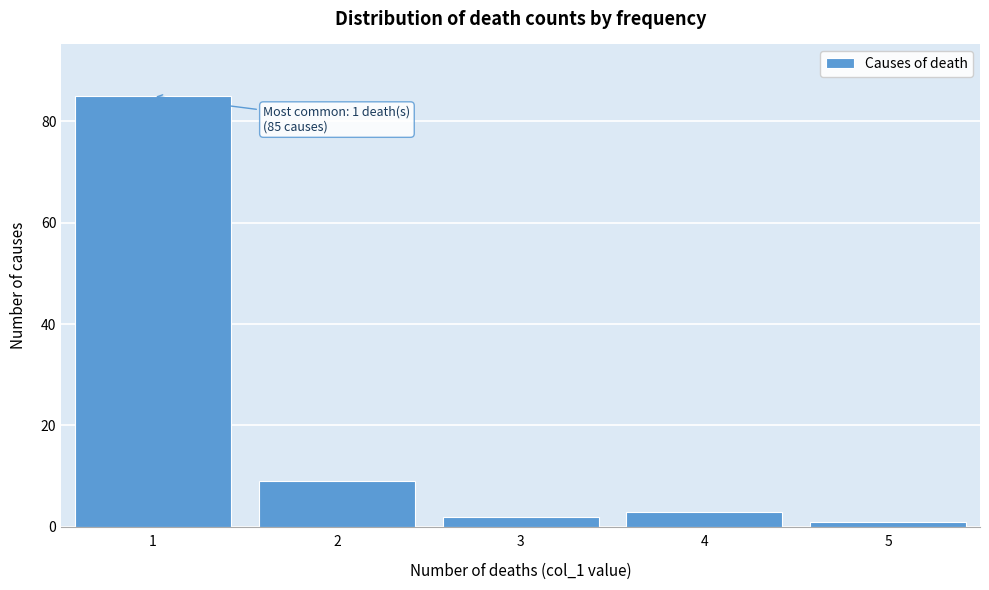

Over which range of the x-axis is the bar tallest?

0.5 to 1.5